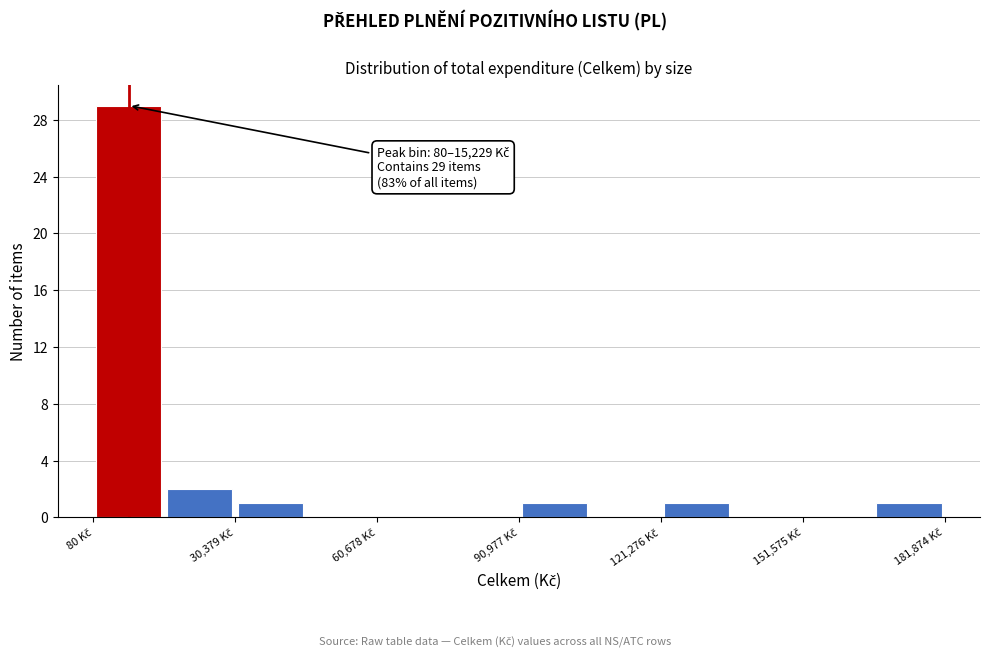

Around what value on the x-axis is the tallest bar? Give the approximate position of its centre, as read against the axis.

10000